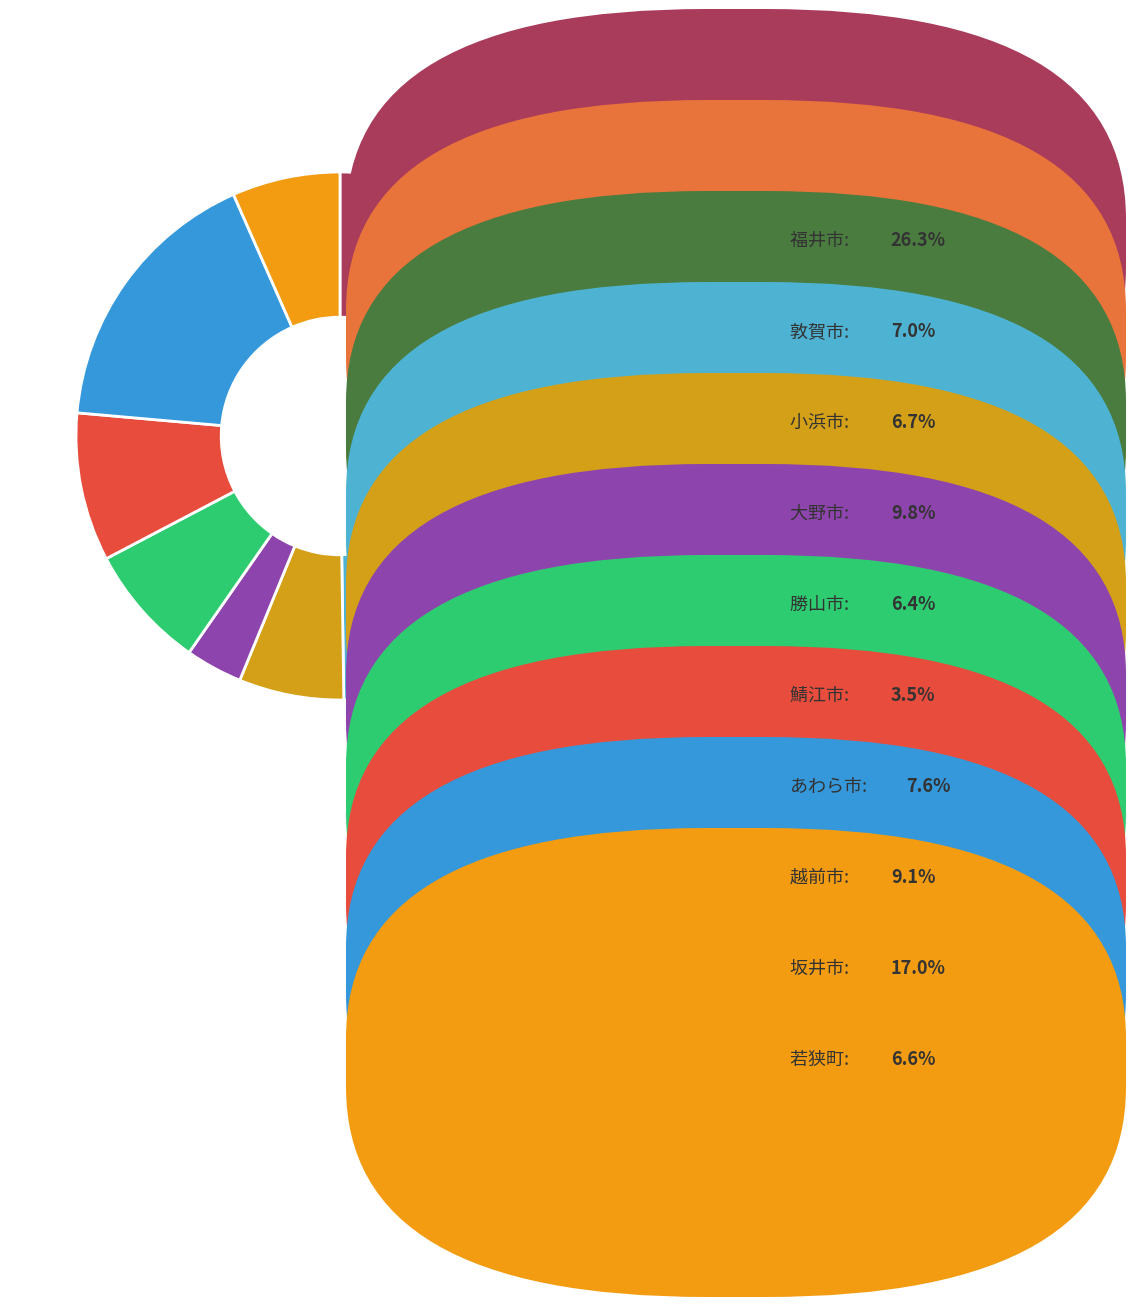

Which has a higher value, 勝山市 or 小浜市?

小浜市